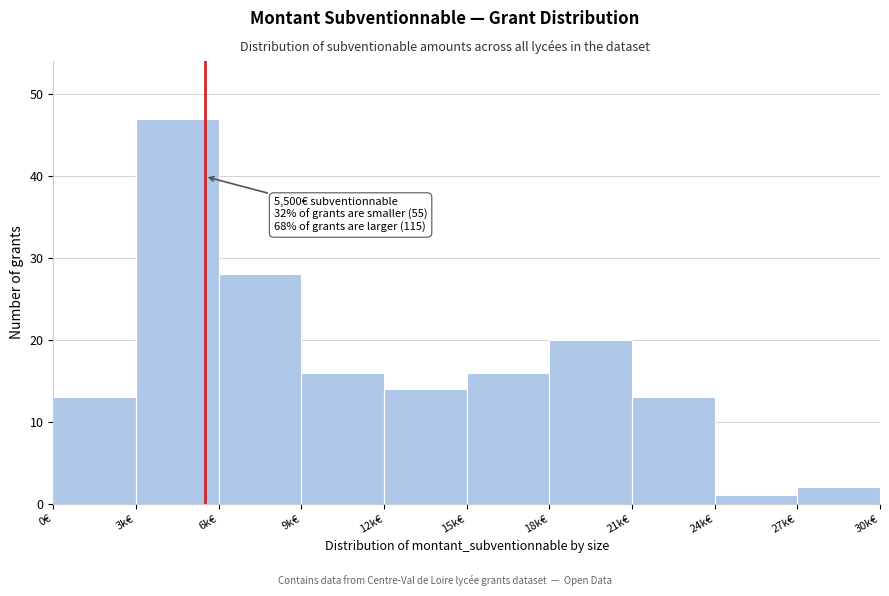

Reading left to right, extract all data points from this chart.

0€=13	3k€=47	6k€=28	9k€=16	12k€=14	15k€=16	18k€=20	21k€=13	24k€=1	27k€=2